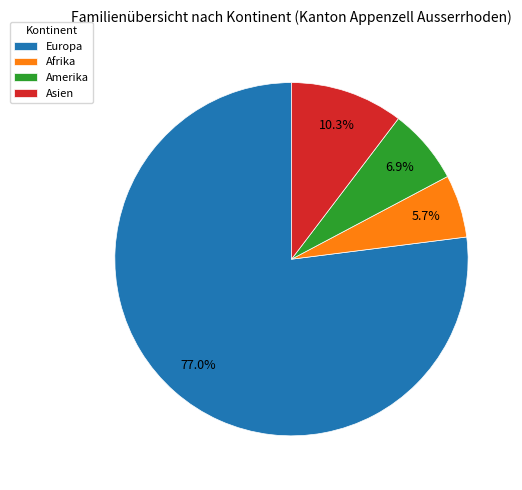

To the nearest percent, what is the average slice percentage?

25%